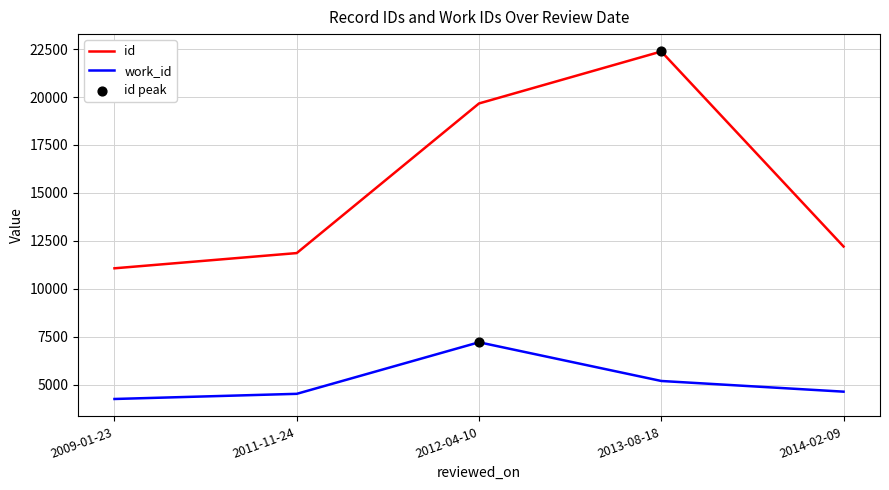

What is the spread (max minus min) of values at 2009-01-23?

6816